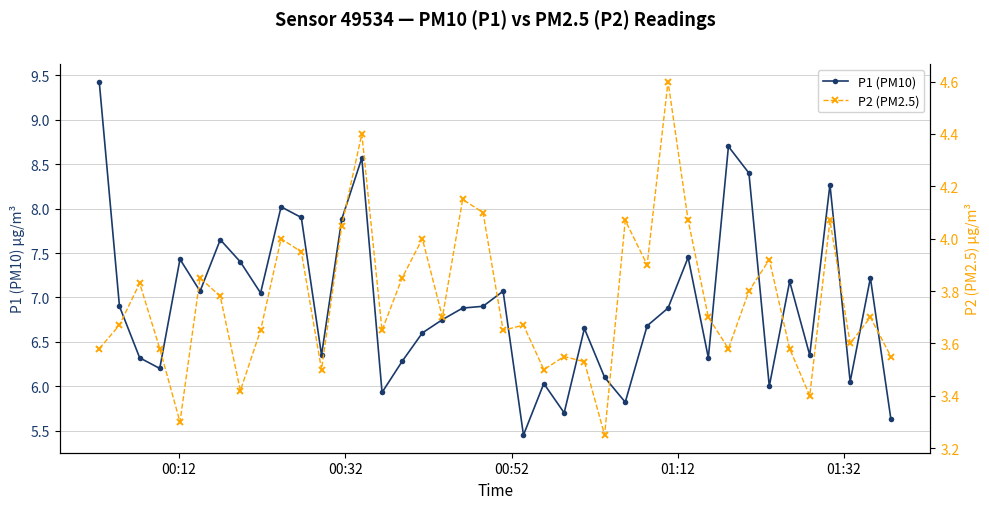

What is the maximum value for P1 (PM10)?

9.4